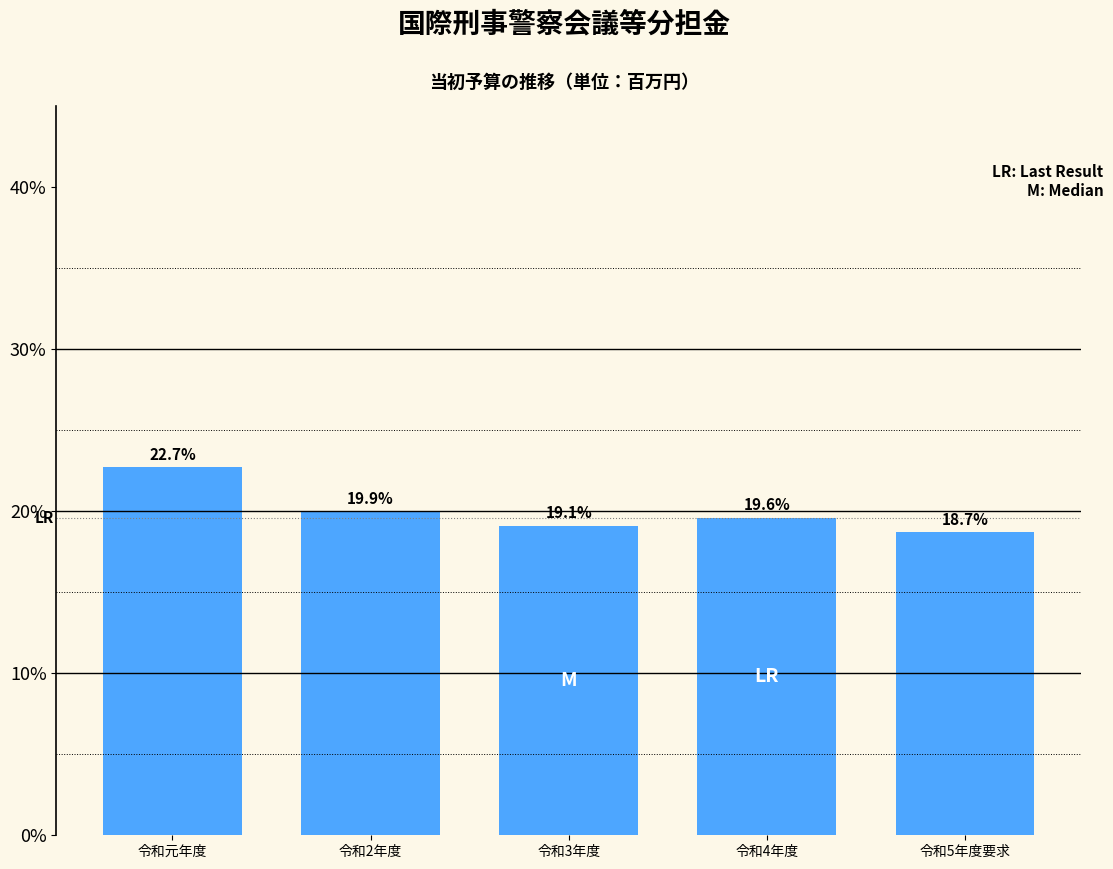

Reading left to right, transcribe all the data shown in this chart.

22.7	19.9	19.1	19.6	18.7